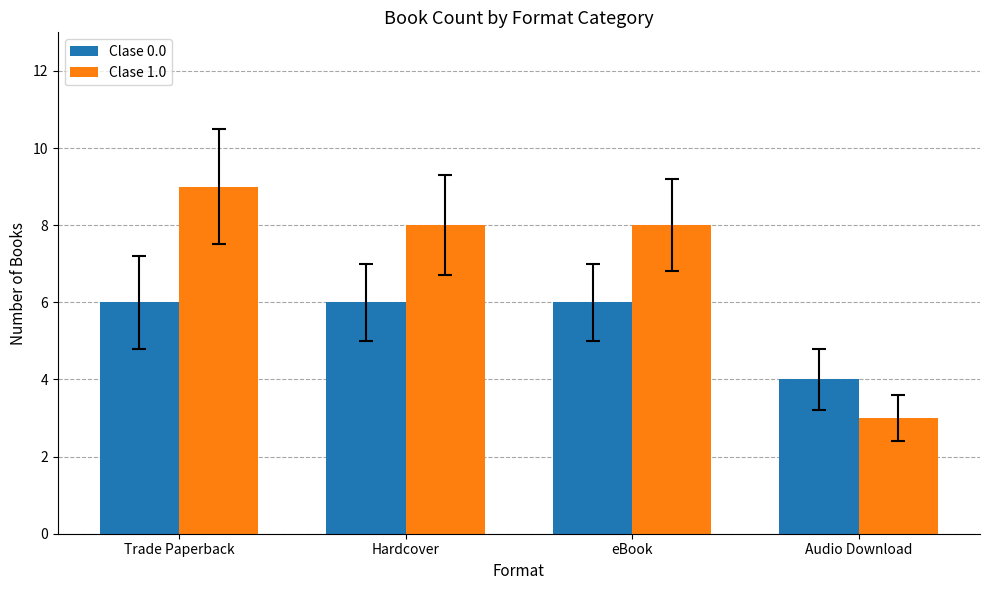

Is it true that Clase 1.0 equals 13 at Trade Paperback?

False